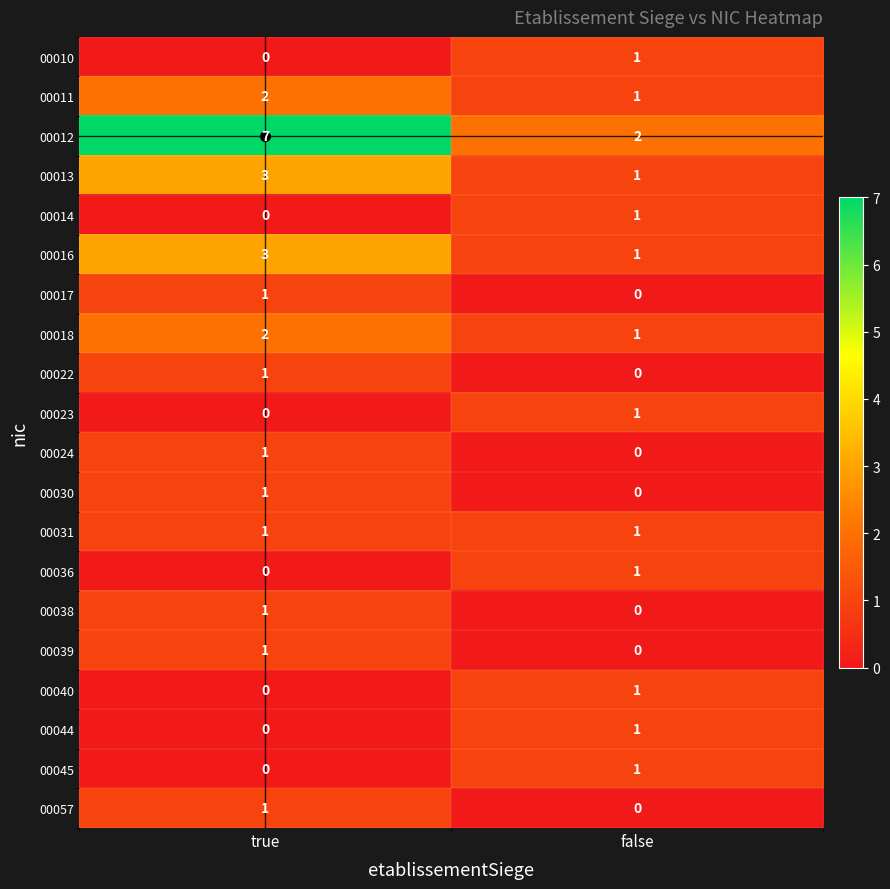

Count the number of categories in the chart.

2